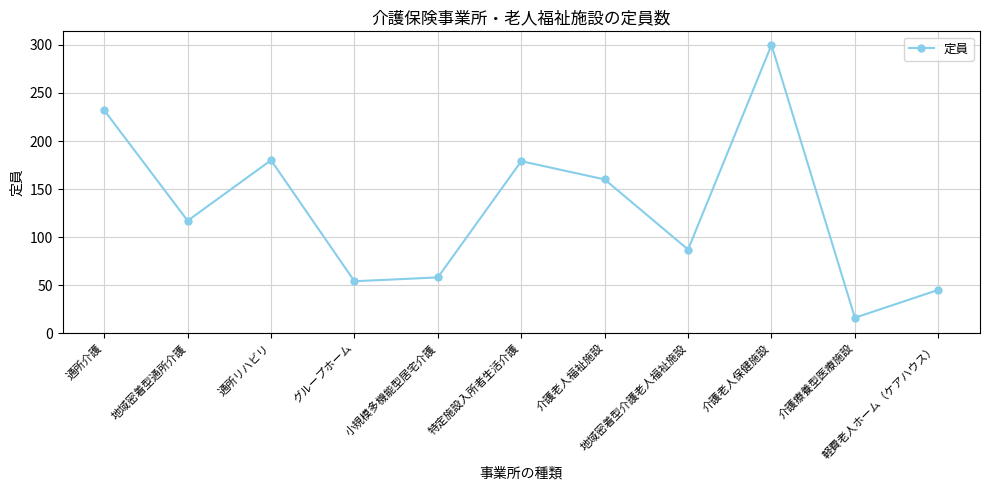

What is the maximum value shown in the chart?

300